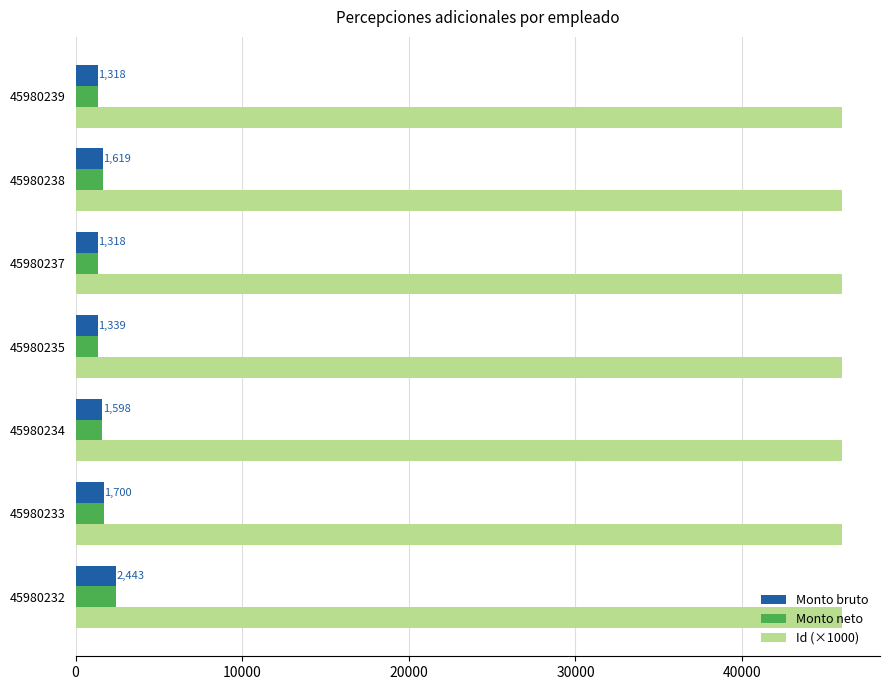

What is the difference between the highest and lowest values at 45980239?

44662.6